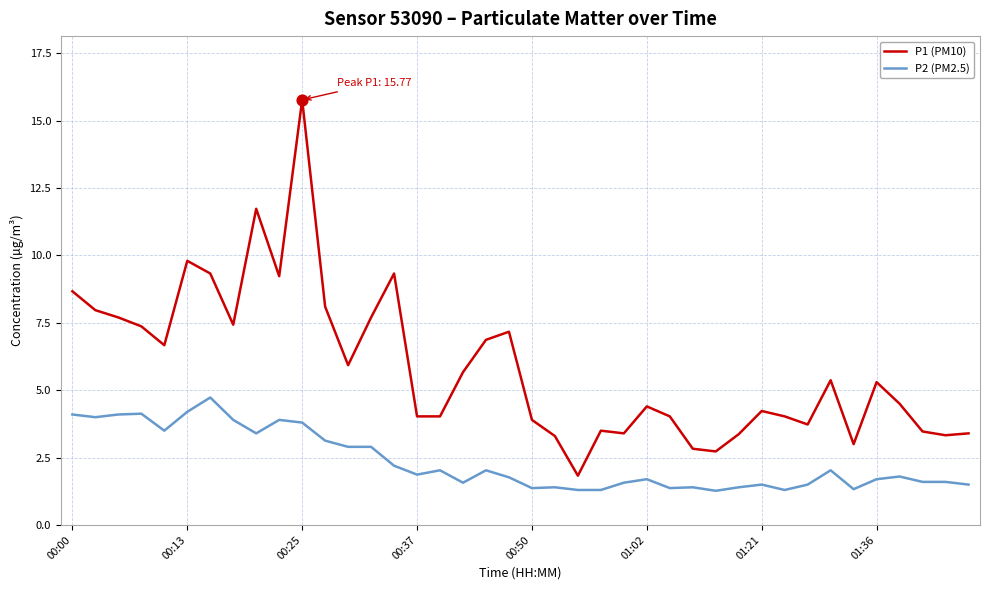

Which series has the largest range (max minus min)?

P1 (PM10)